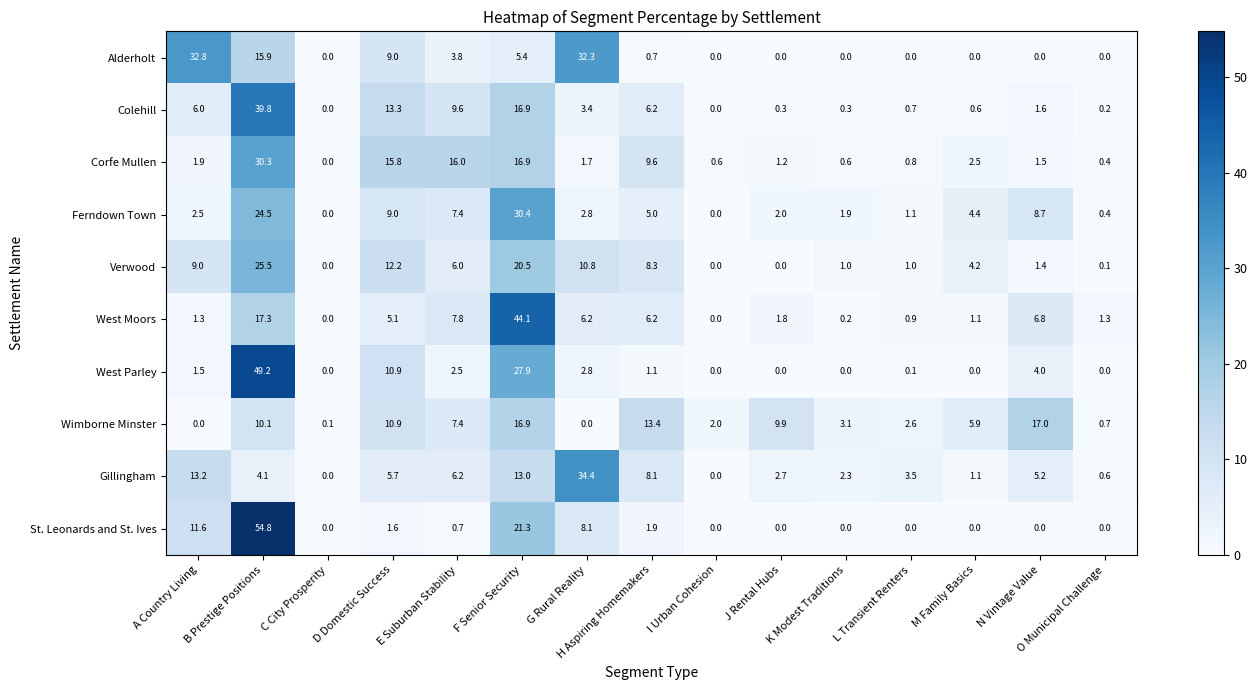

Is it true that Corfe Mullen equals 0.0 at C City Prosperity?

True